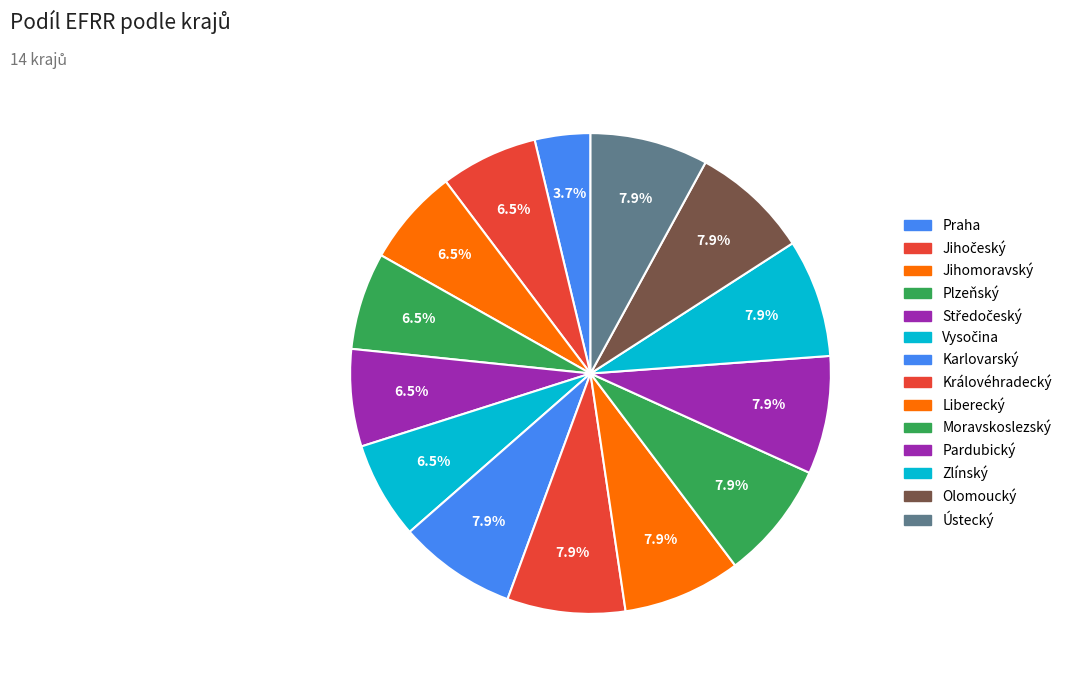

What is the change in value from Jihomoravský to Královéhradecký?

+0.2